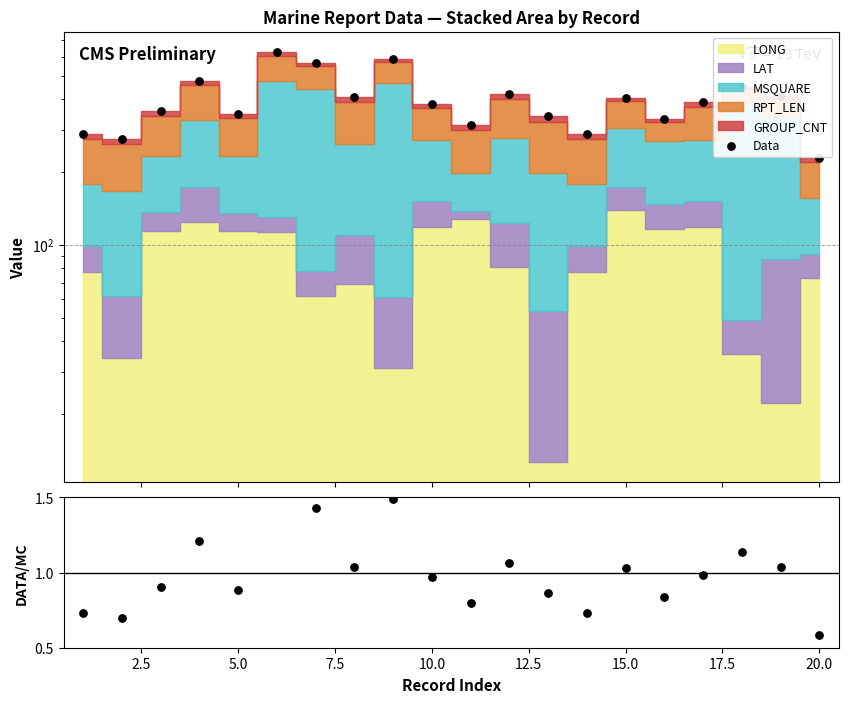

Which series reaches the minimum Y coordinate?

Ratio